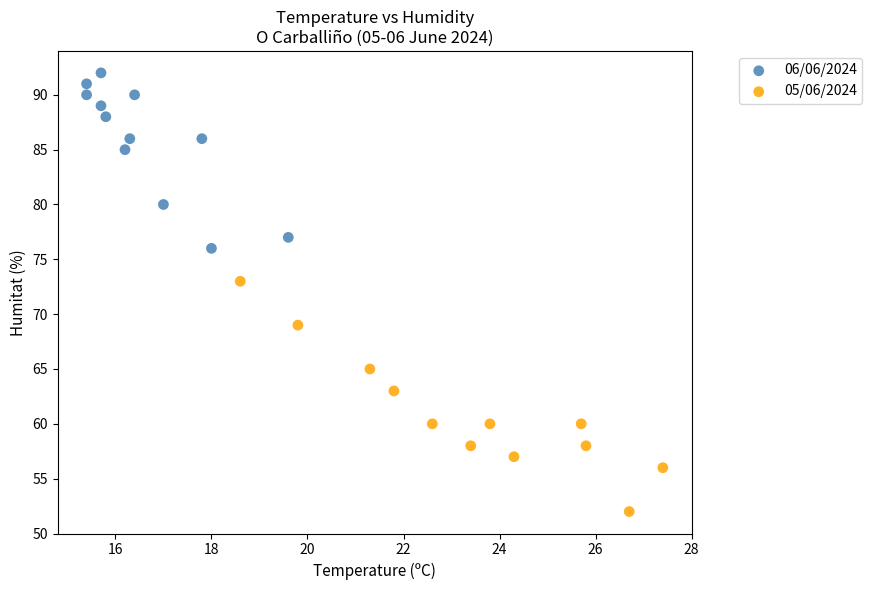

What are all the series names shown in the legend?

06/06/2024, 05/06/2024